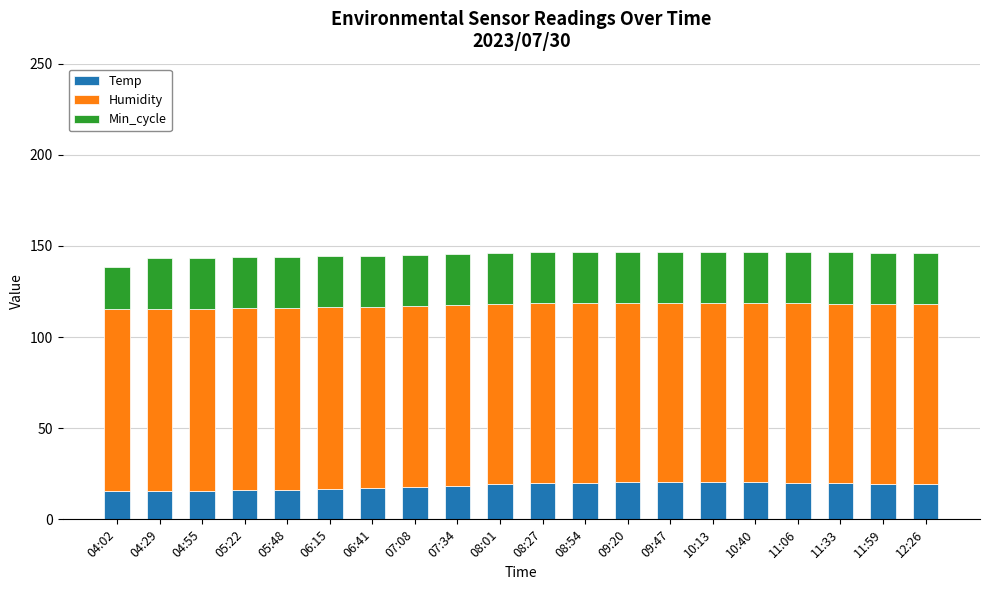

What is the total value across all series at 09:47?

146.7